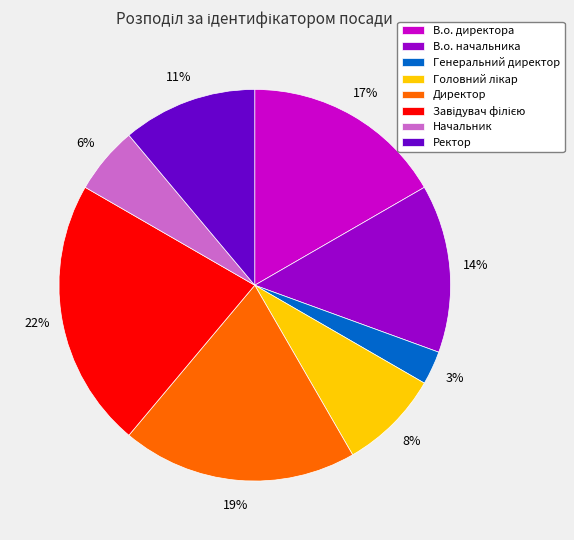

Does Ректор represent more than half of the total?

No